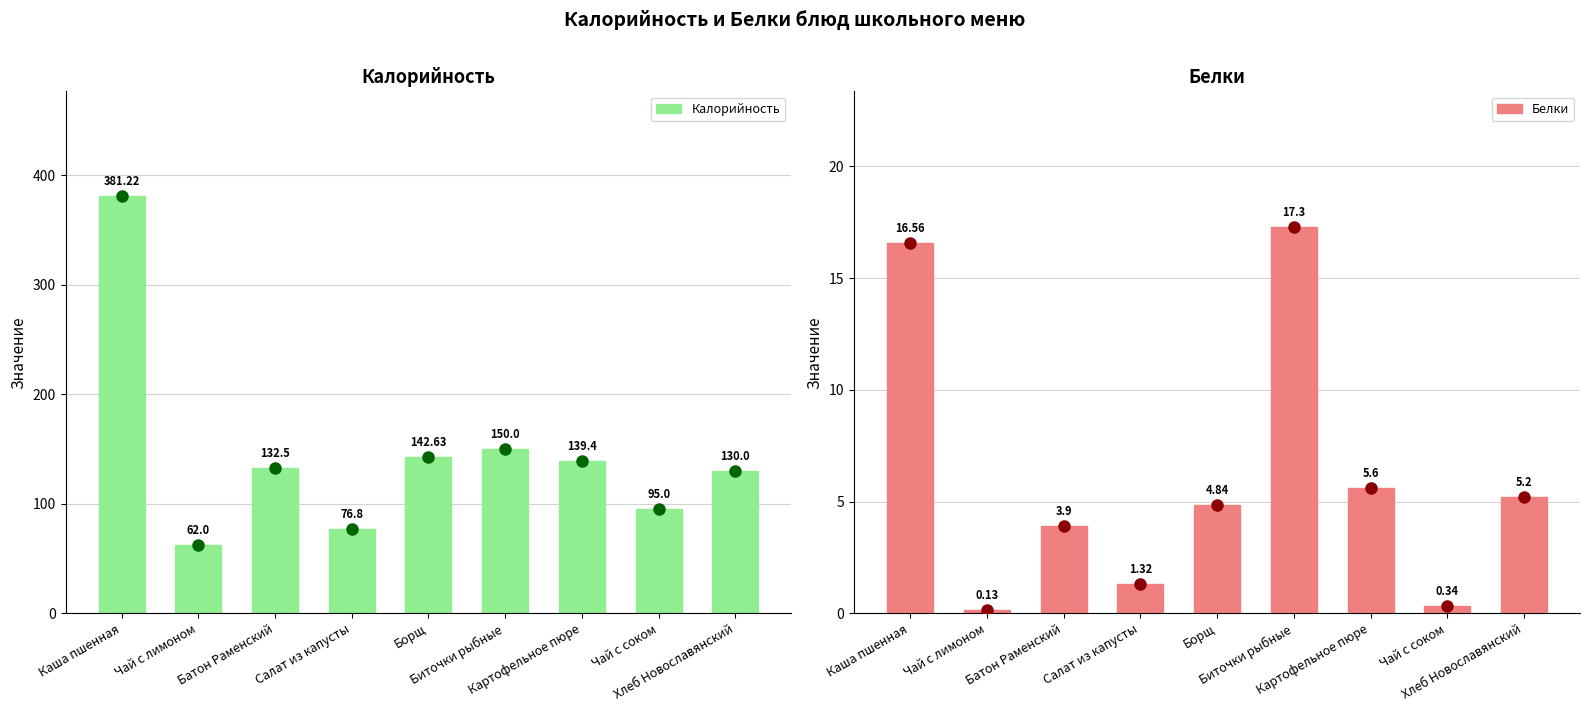

What is the difference between the maximum and minimum values in the Белки series?

17.2